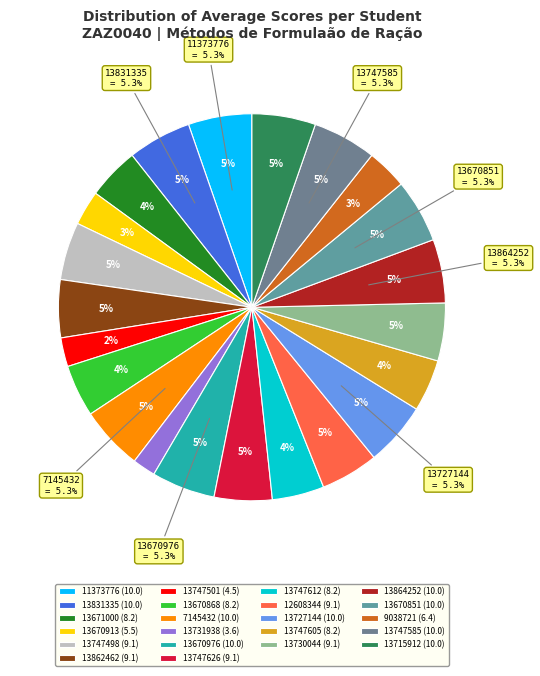

Combined, what portion of the pie is 13715912 and 13747501?

7.7%